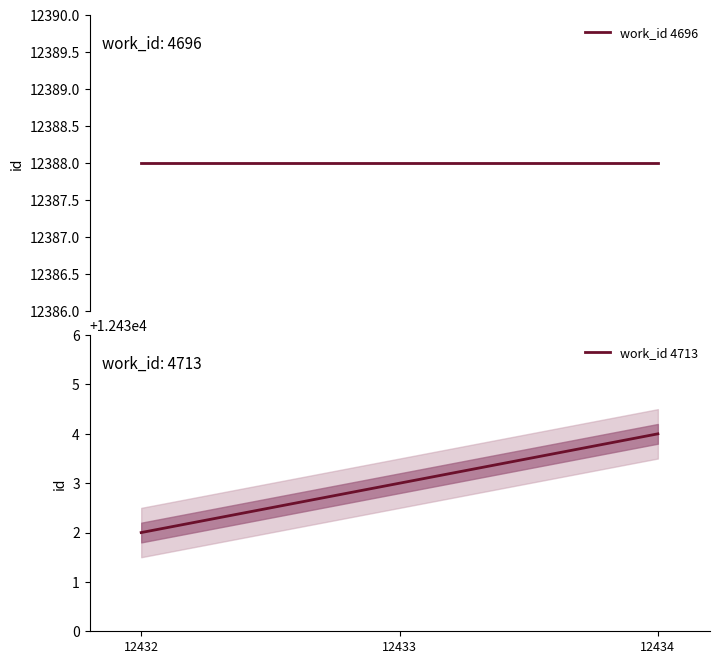

Is it true that work_id 4713 equals 18564 at 12434?

False